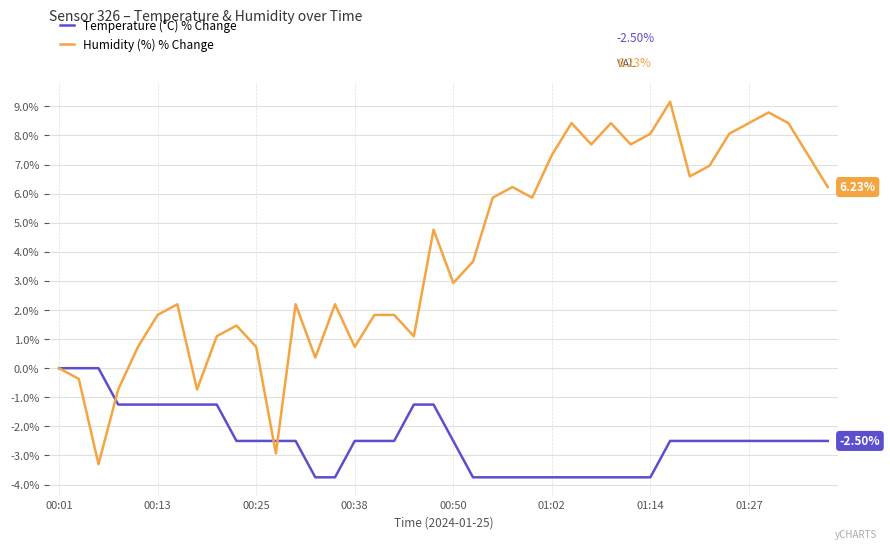

Rank the series by their maximum value, from lowest to highest.

Temperature (°C) % Change, Humidity (%) % Change